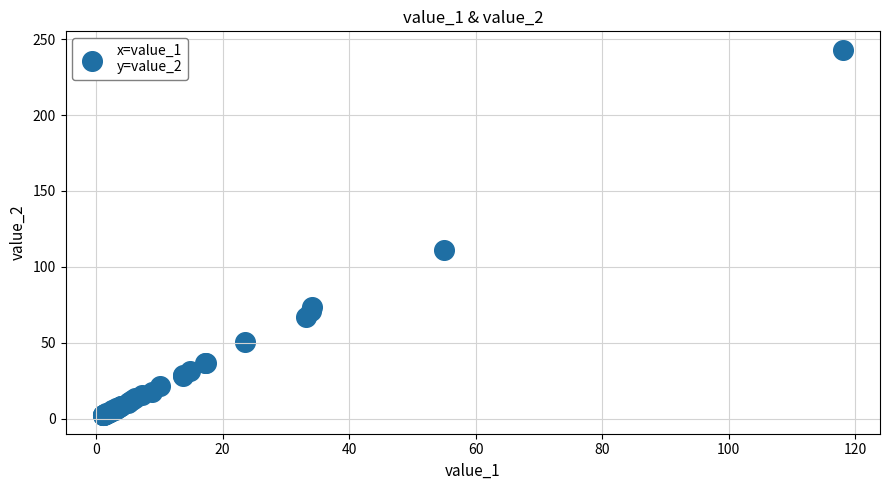

What Y value in the scatter plot is closest to 122?

110.8